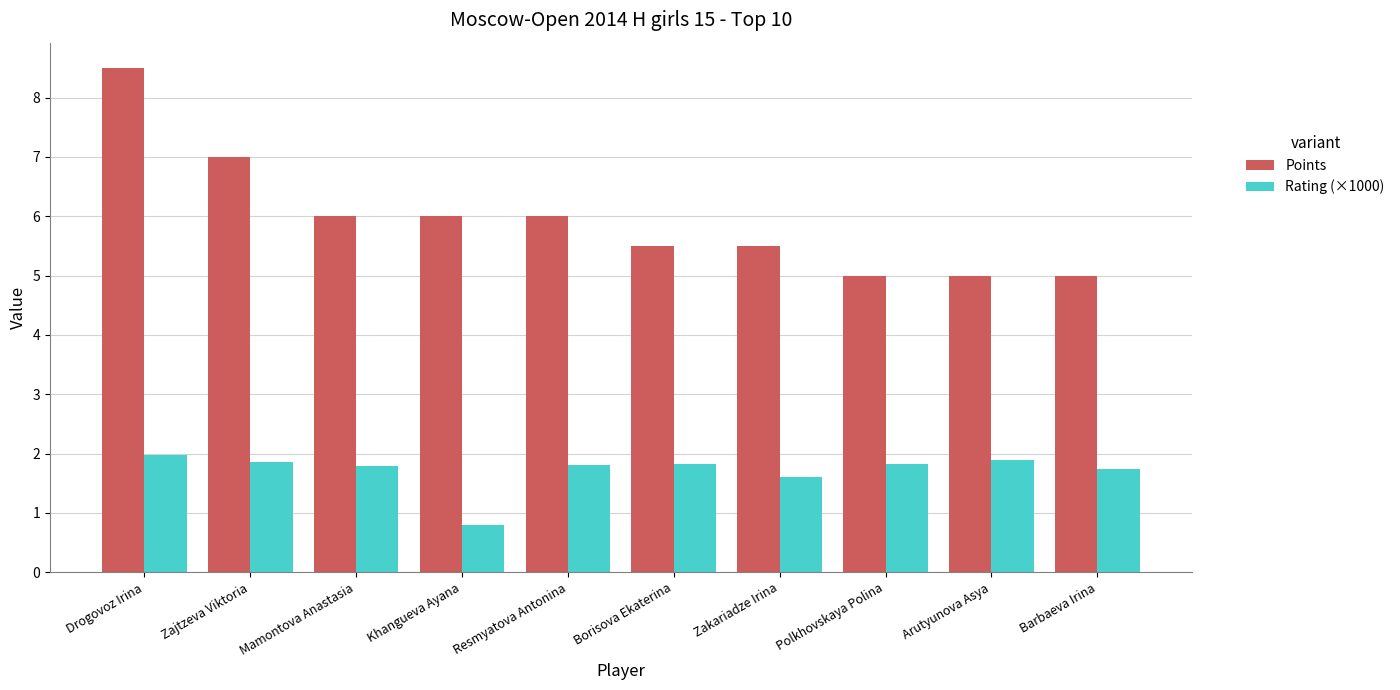

What is the difference between the highest and lowest values at Arutyunova Asya?

3.1